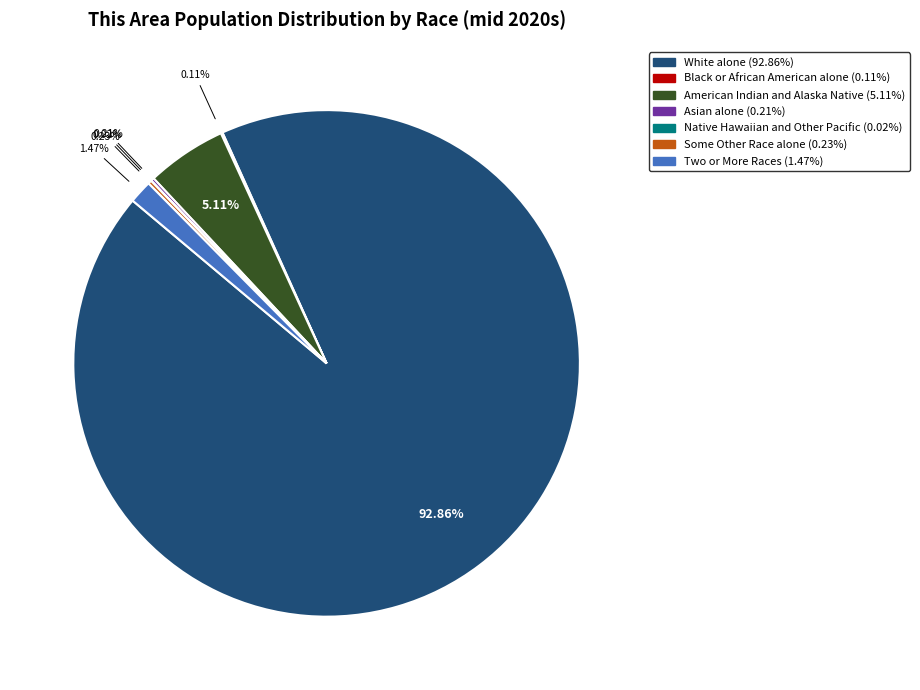

Is there a majority slice in this chart?

Yes